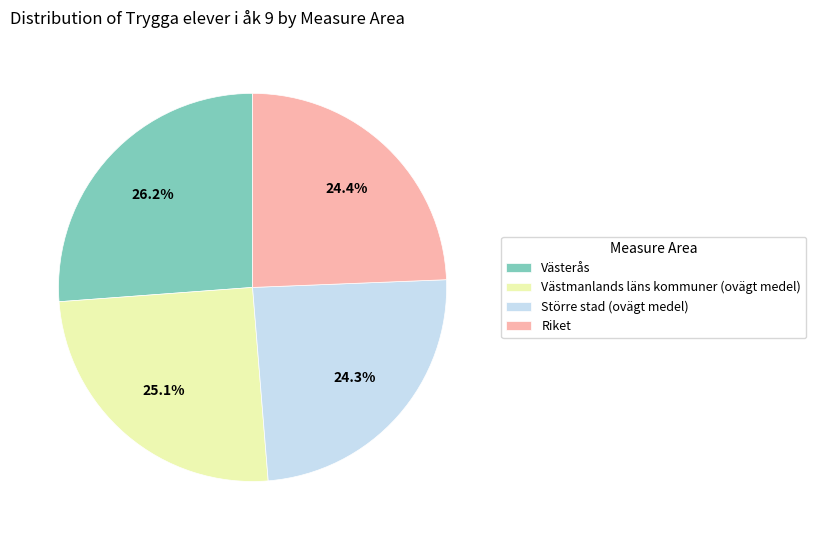

To the nearest percent, what portion does Västerås represent?

26%